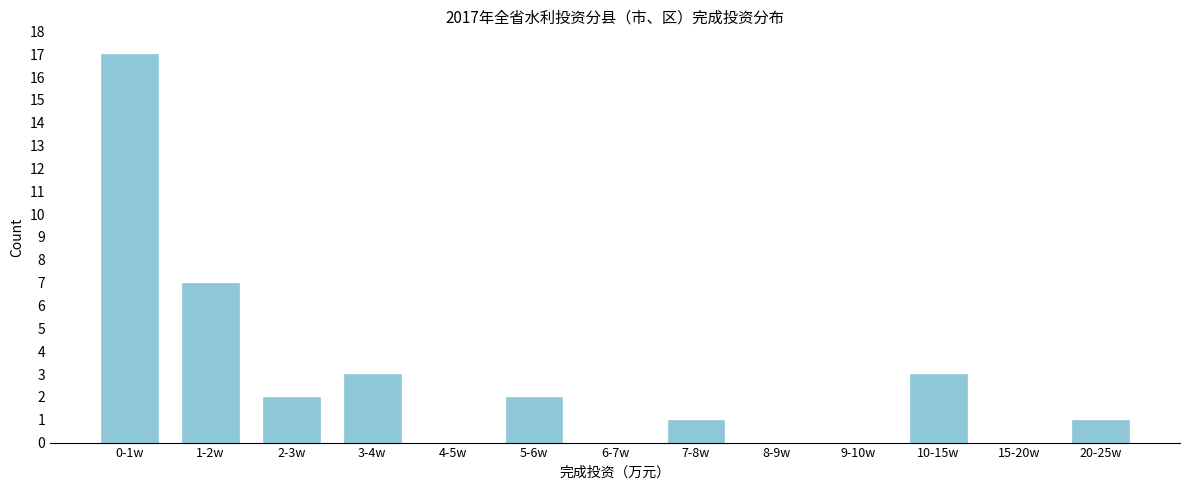

Reading left to right, extract all data points from this chart.

0-1w=17	1-2w=7	2-3w=2	3-4w=3	4-5w=0	5-6w=2	6-7w=0	7-8w=1	8-9w=0	9-10w=0	10-15w=3	15-20w=0	20-25w=1